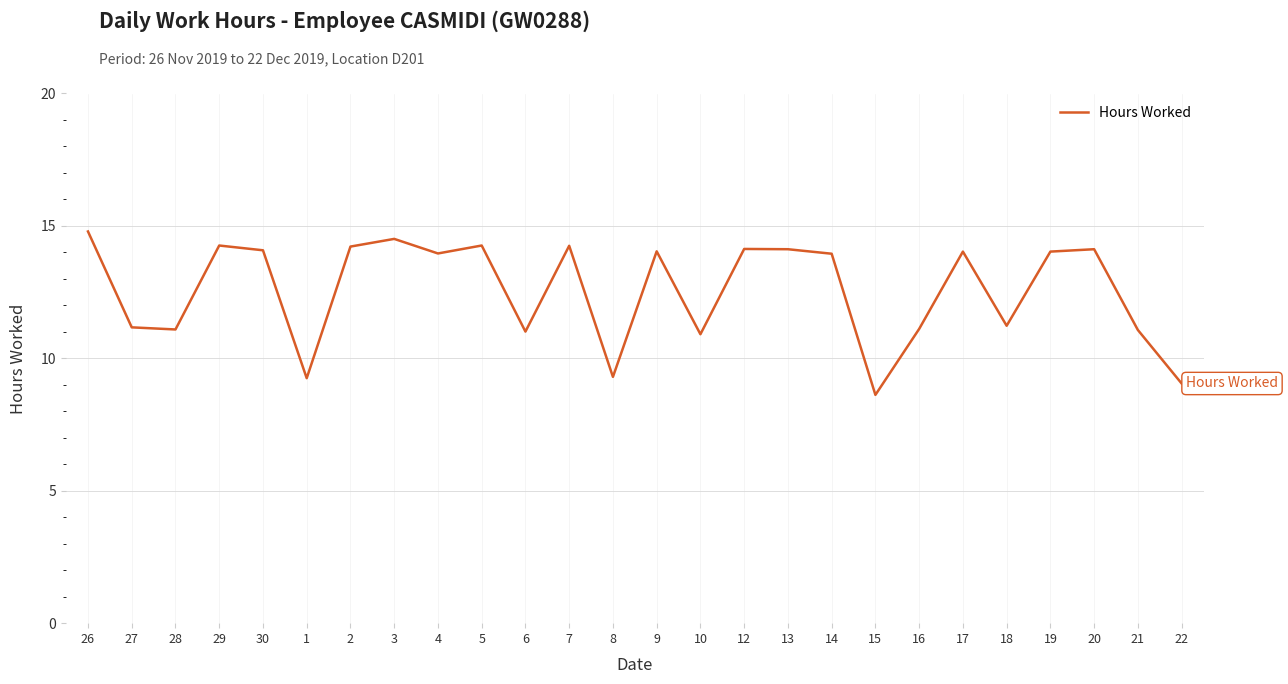

What is the maximum value shown in the chart?

14.8